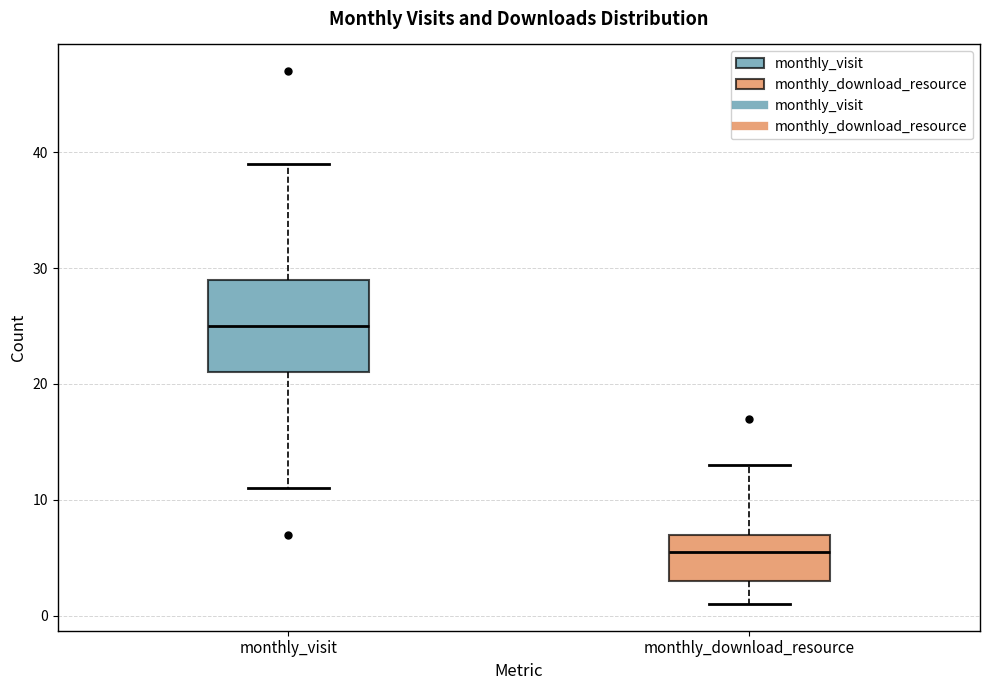

Reading left to right, read every box against the y-axis: the position of its median line, the range the box covers, and the ends of its whiskers. The values are not printed on the chart, so give them approximately, as read against the axis.

monthly_visit: median 25, box 21 to 29, whiskers 11 to 39
monthly_download_resource: median 6, box 3 to 7, whiskers 1 to 13